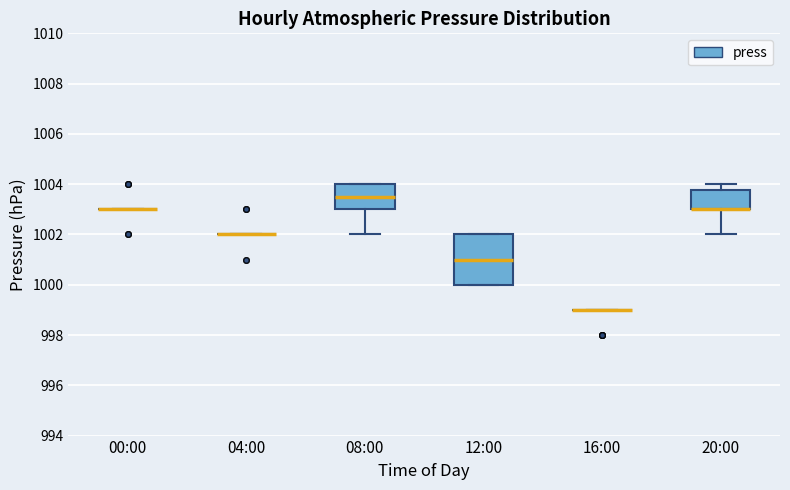

Reading left to right, transcribe this box plot: for each box, give where its median line is, the range the box spans, and where its two whiskers end, as read against the y-axis. The values are not printed on the chart, so give them approximately, as read against the axis.

00:00: box collapsed to a line at 1003.0, whiskers 1003.0 to 1003.0
04:00: box collapsed to a line at 1002.0, whiskers 1002.0 to 1002.0
08:00: median 1003.6, box 1003.0 to 1004.0, whiskers 1002.0 to 1004.0
12:00: median 1001.0, box 1000.0 to 1002.0, whiskers 1000.0 to 1002.0
16:00: box collapsed to a line at 999.0, whiskers 999.0 to 999.0
20:00: median 1003.0 (drawn on the box's lower edge), box 1003.0 to 1003.8, whiskers 1002.0 to 1004.0